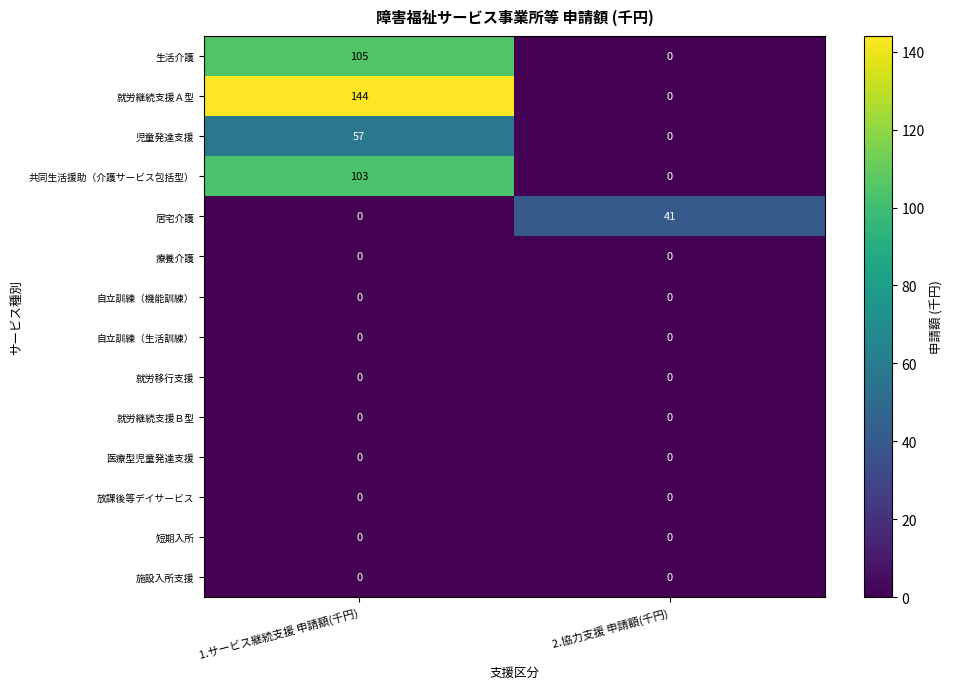

Which series has the widest spread of values?

就労継続支援Ａ型